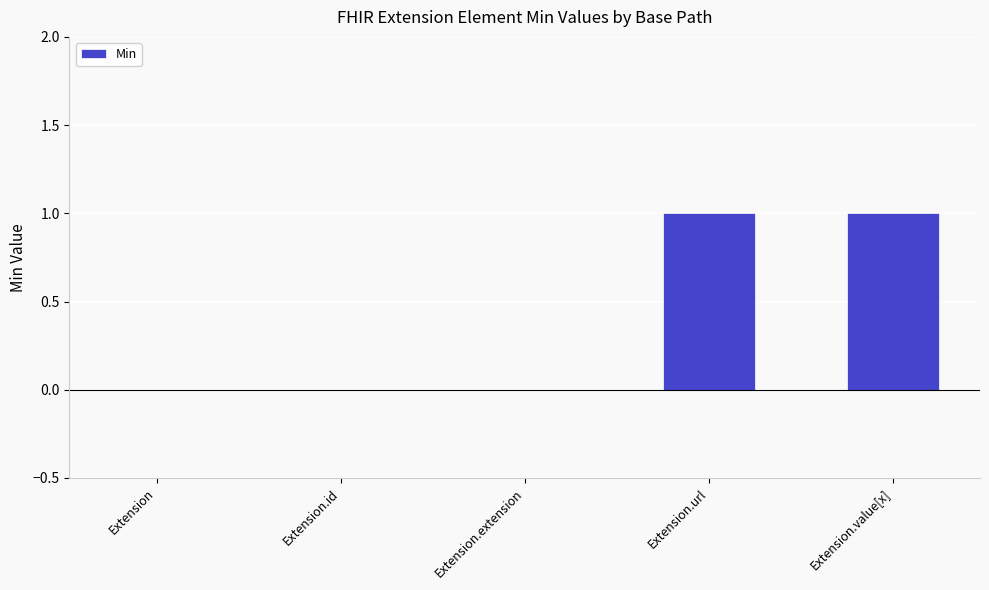

Are the bars grouped side by side (vs. stacked)?

No